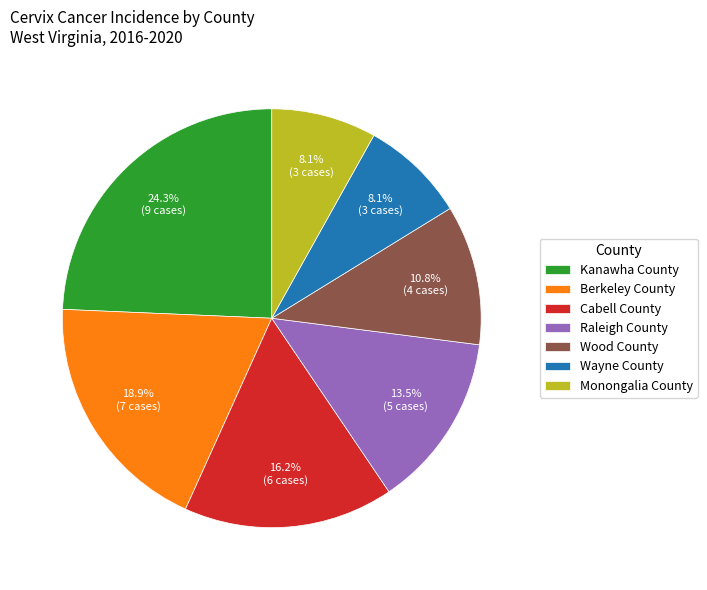

How many slices are in this pie chart?

7